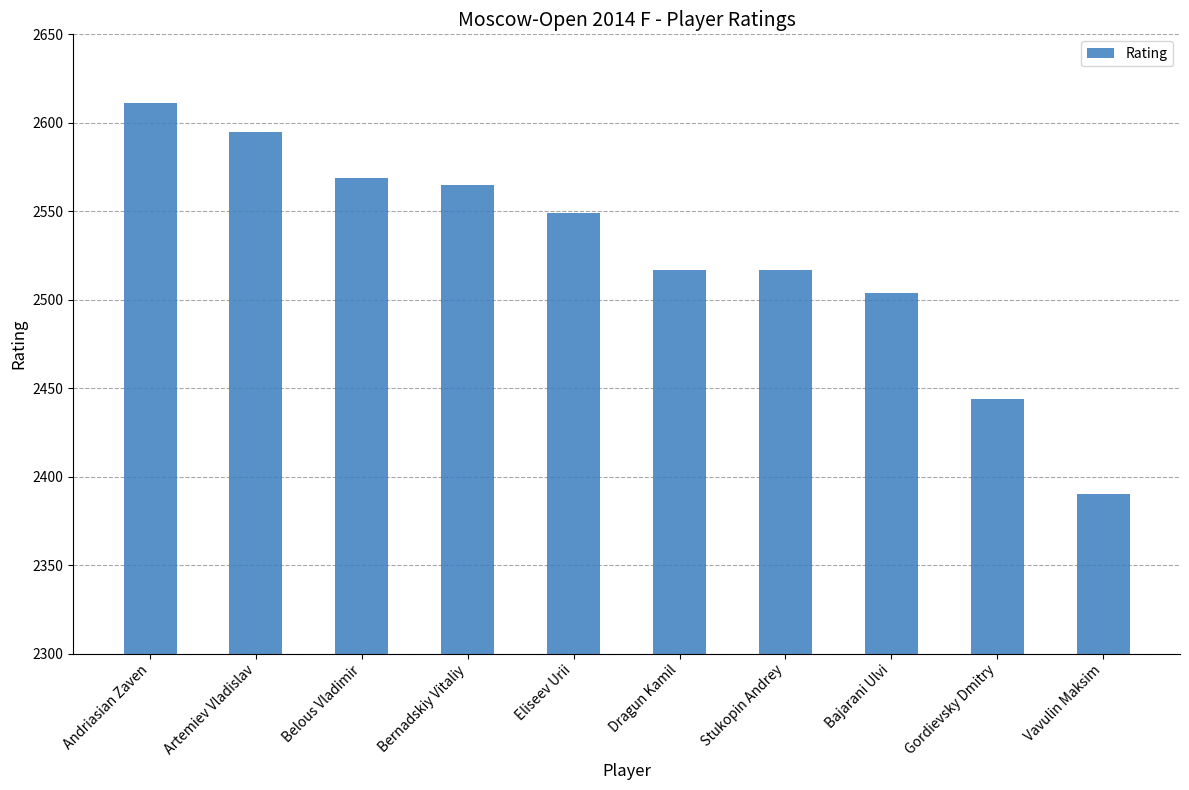

How many values are below 2549?

5